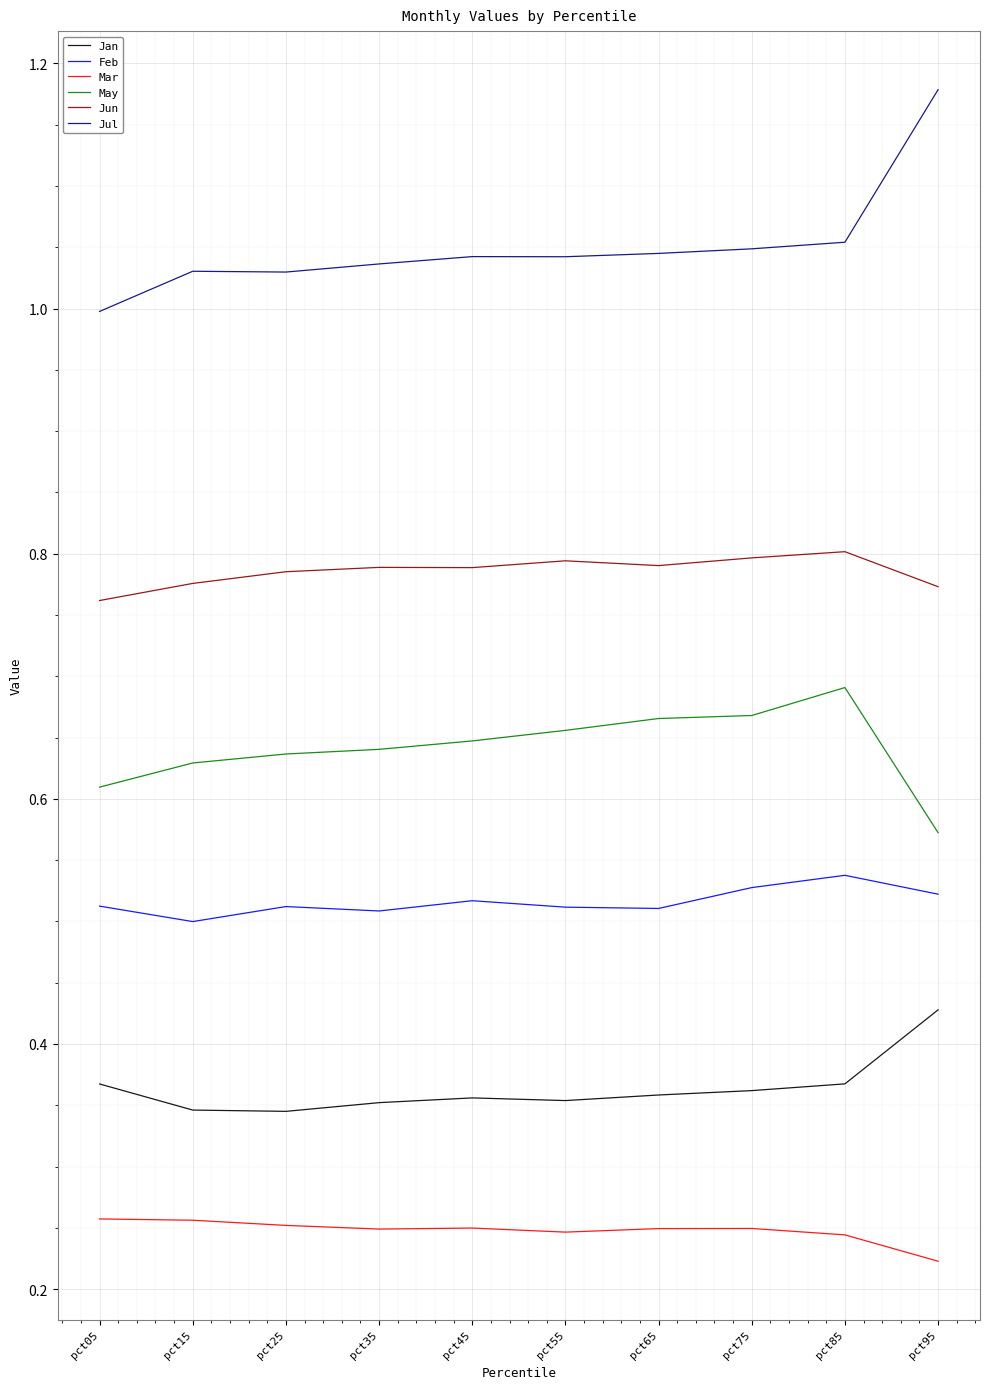

Which category has the highest value across all series?

pct95